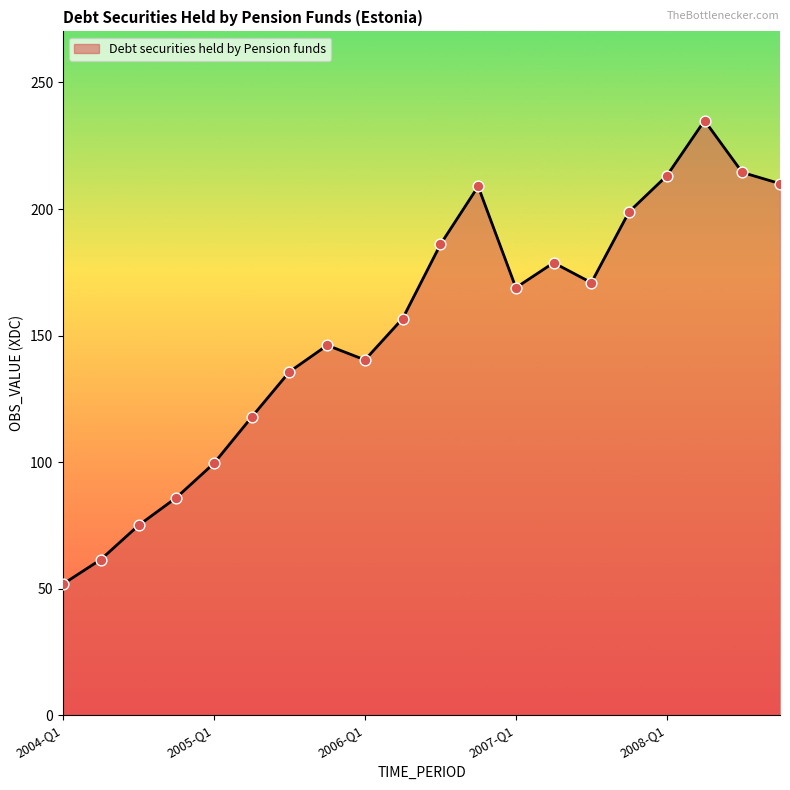

What is the minimum value shown in the chart?

51.8